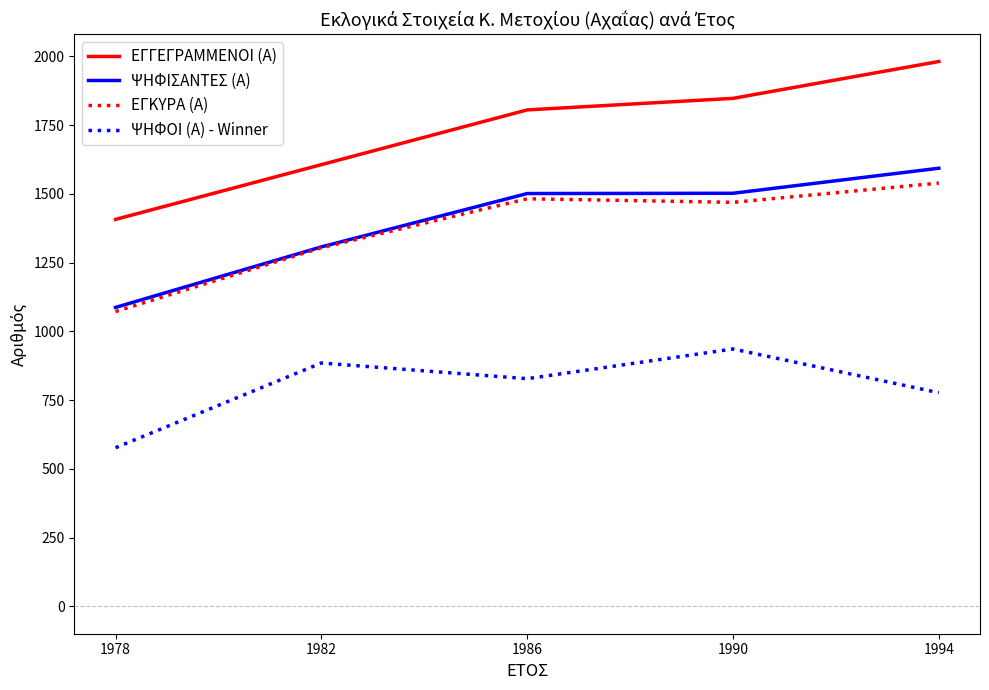

Which series has the largest range (max minus min)?

ΕΓΓΕΓΡΑΜΜΕΝΟΙ (Α)